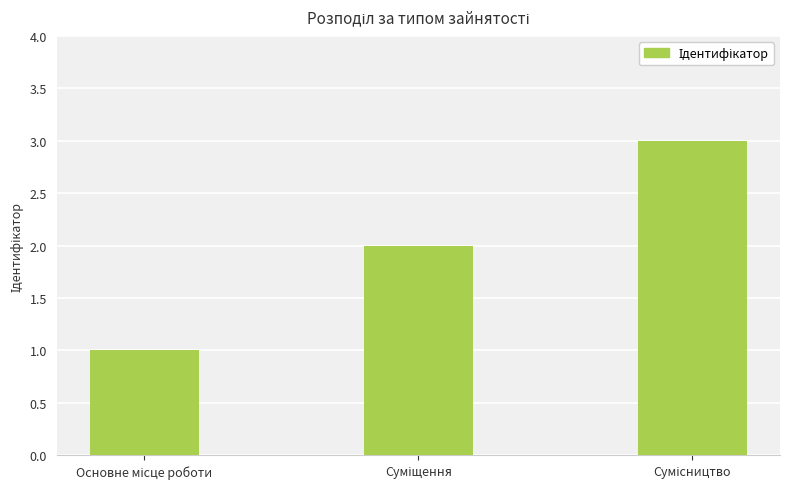

Reading left to right, extract all data points from this chart.

1	2	3